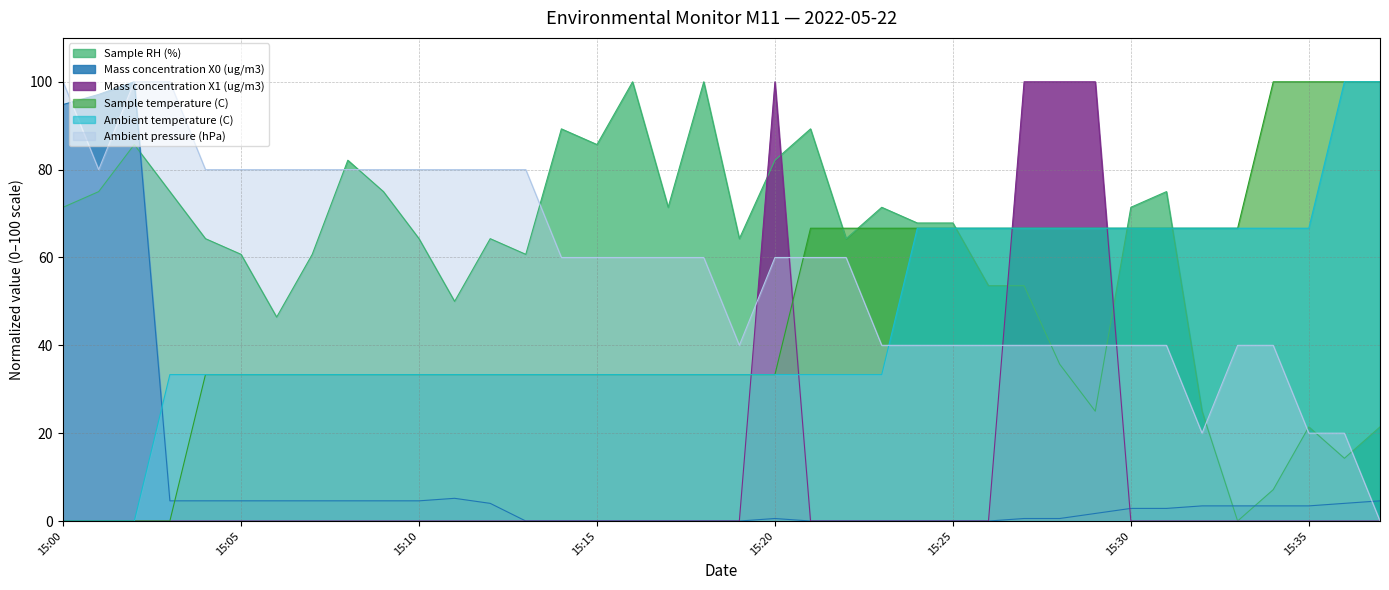

What is the difference between the second highest and second lowest values in the Sample RH (%) series?

92.9